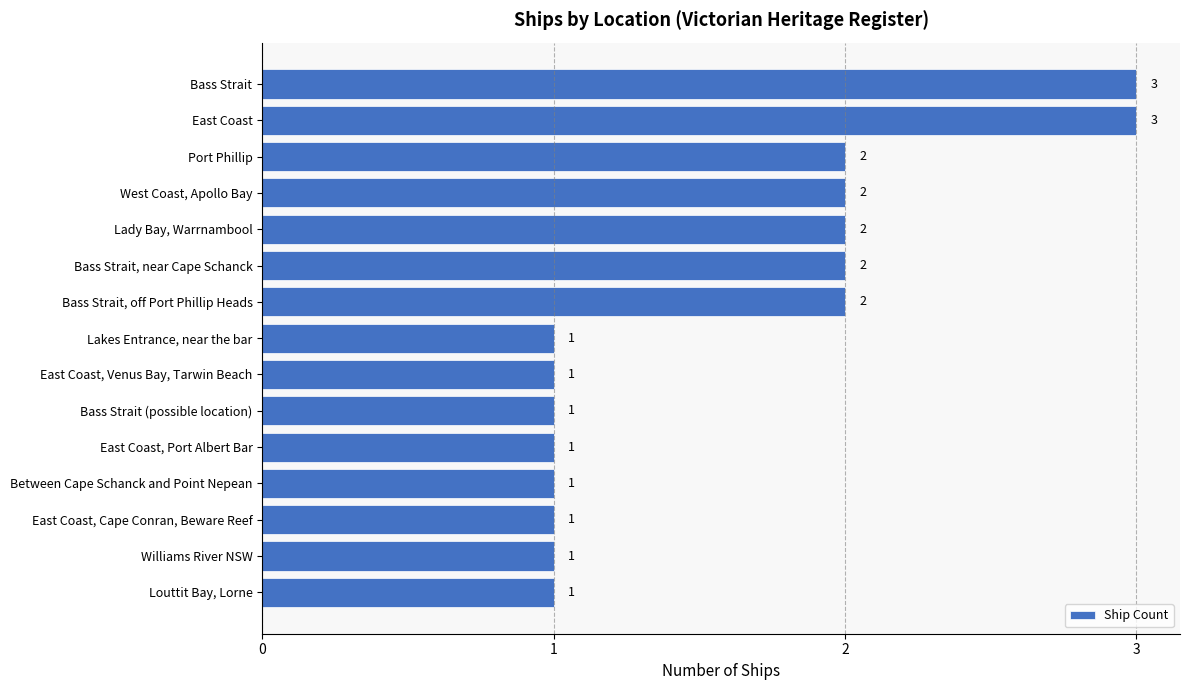

The chart shows a value of 1 at East Coast. True or false?

False